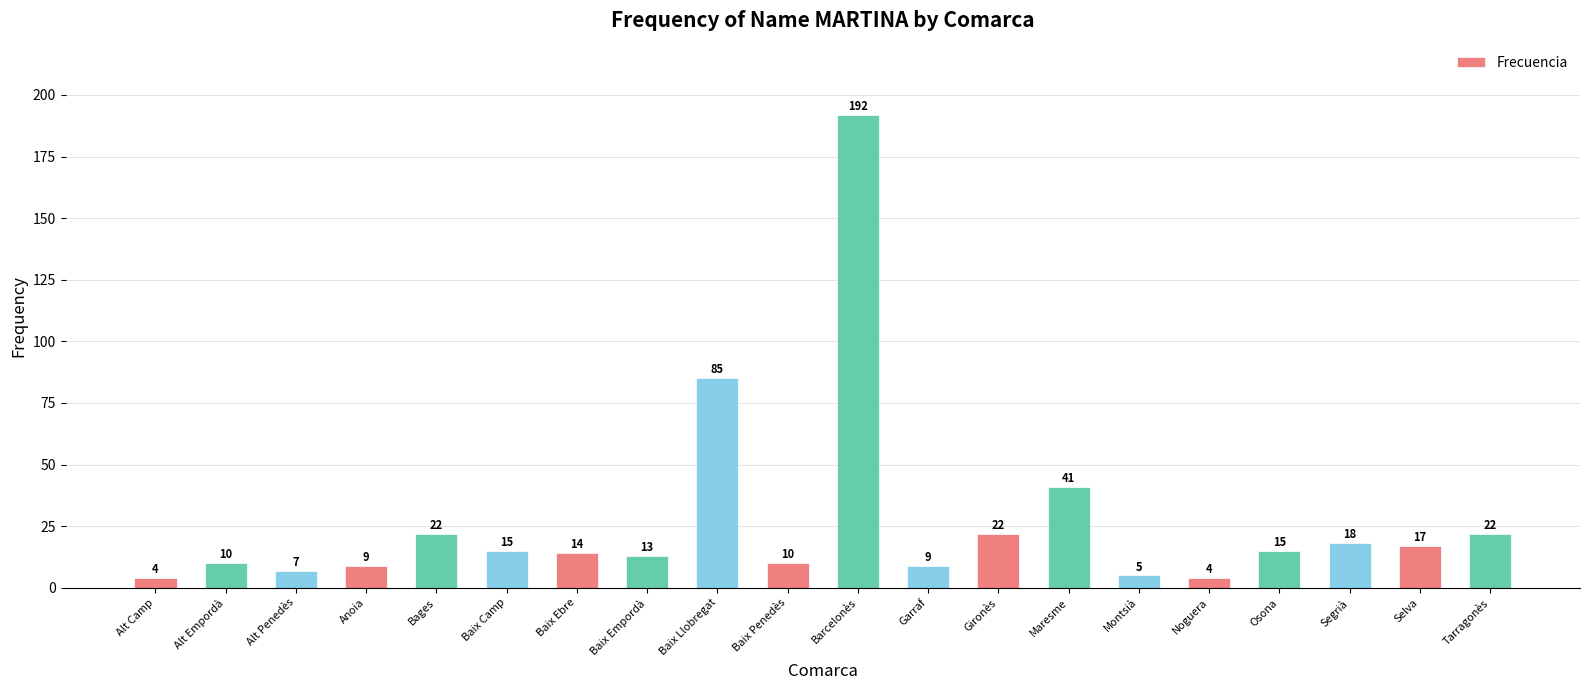

Between Alt Camp and Barcelonès, which is larger?

Barcelonès